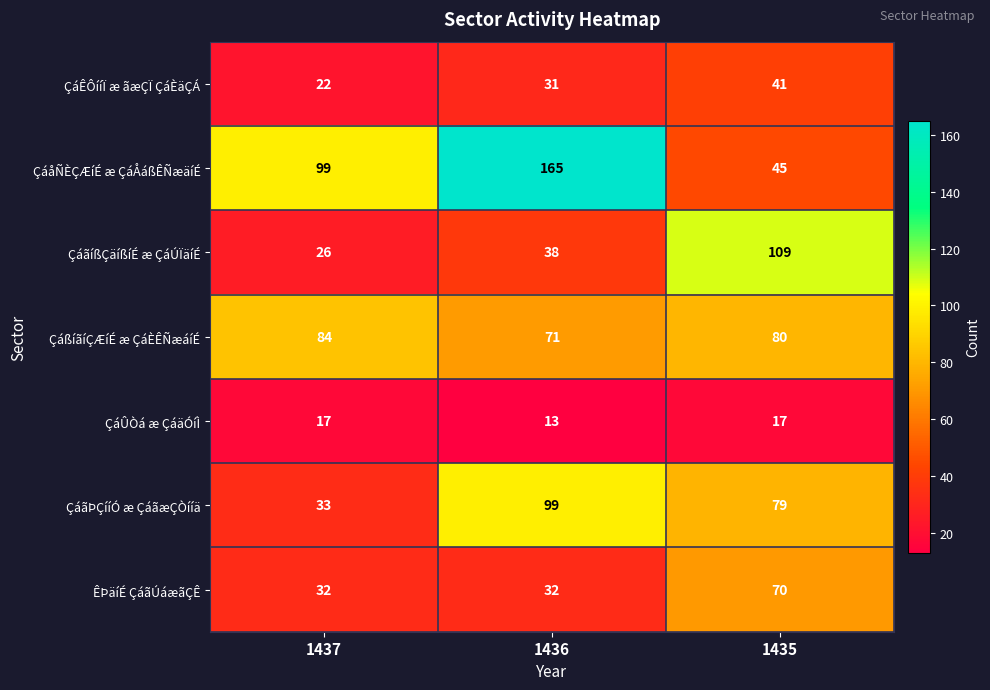

The ÇáãÞÇííÓ æ ÇáãæÇÒííä series shows 99 at 1436. True or false?

True